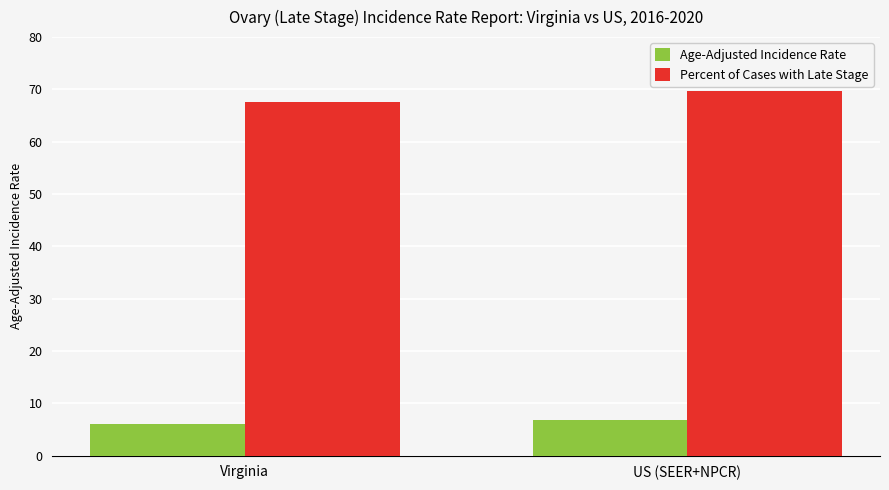

What is the sum of the Percent of Cases with Late Stage values at US (SEER+NPCR) and Virginia?

137.3